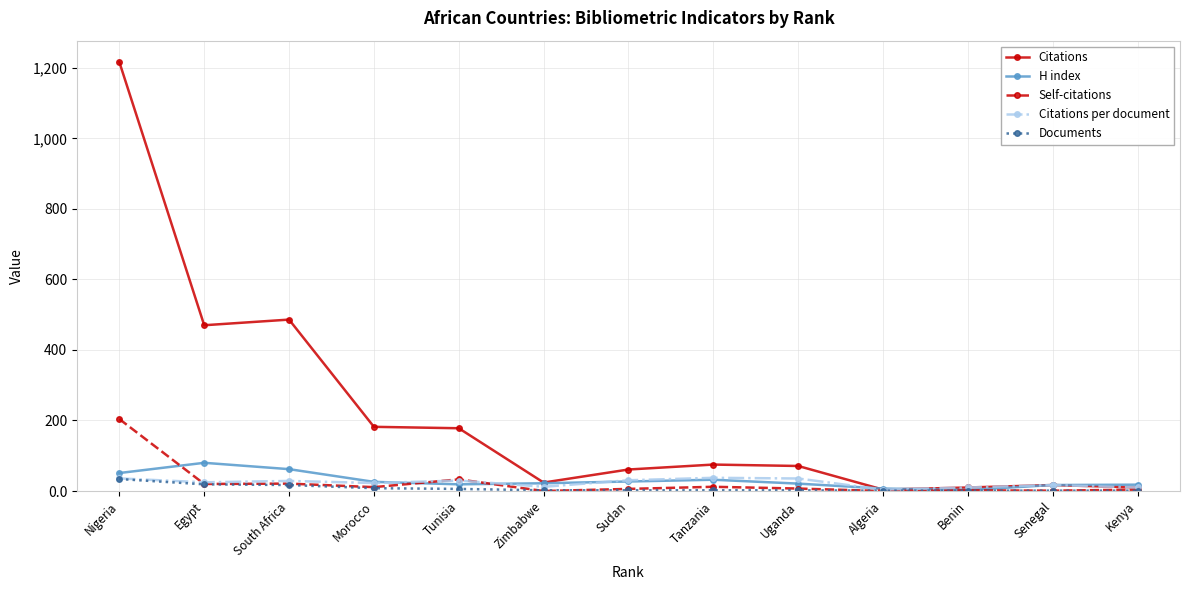

Count the number of categories in the chart.

13